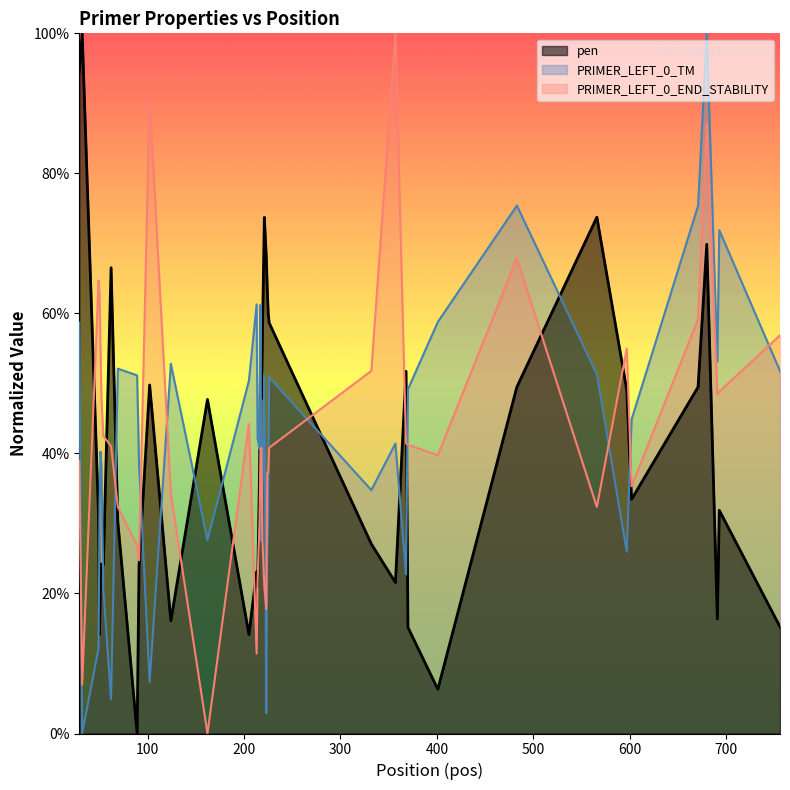

What is the greatest value displayed?

100.0